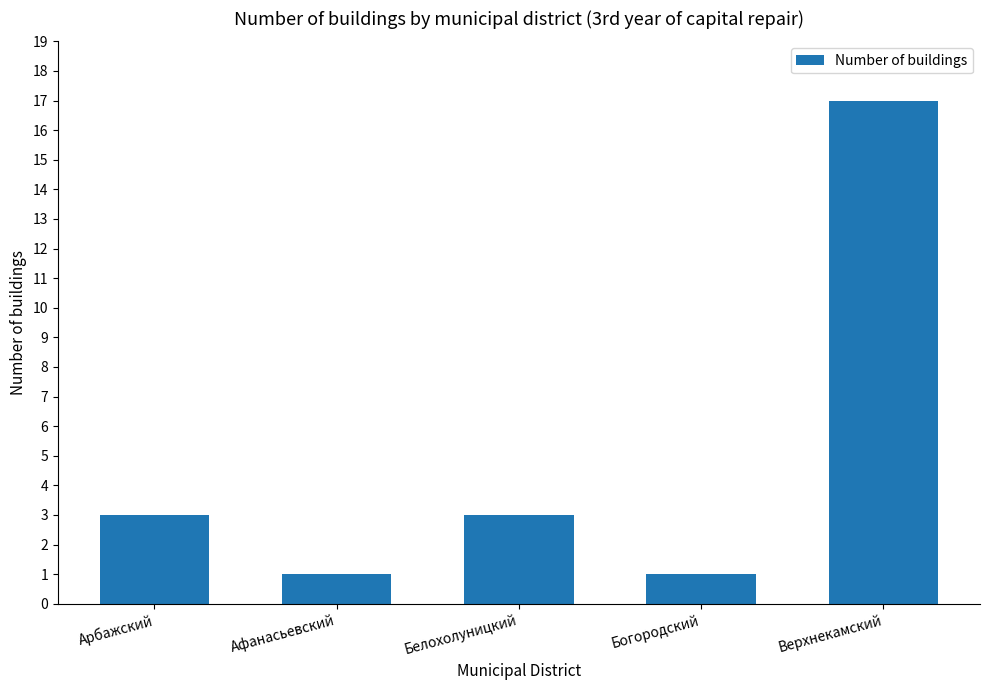

True or false: the data shows 3 at Белохолуницкий.

True